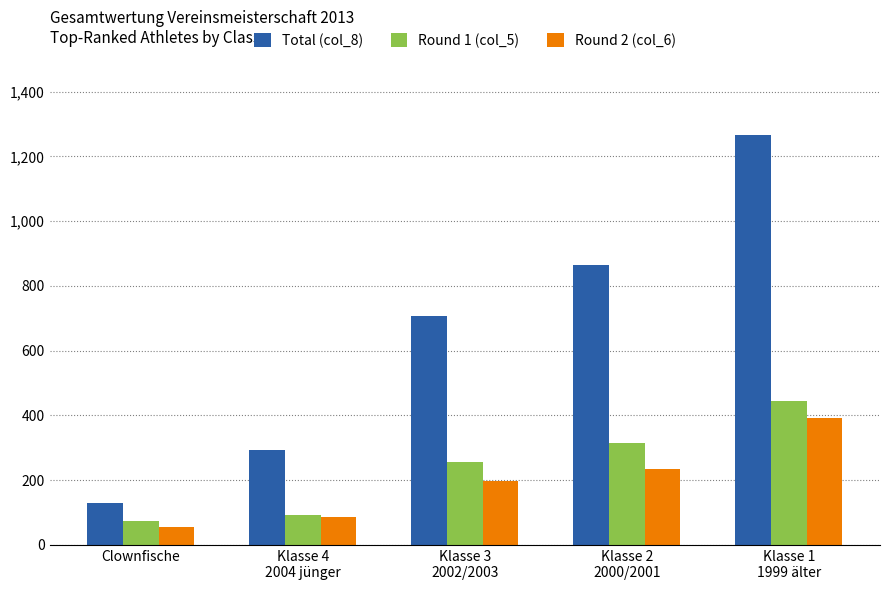

The Round 1 (col_5) series shows 94 at Klasse 4
2004 jünger. True or false?

True